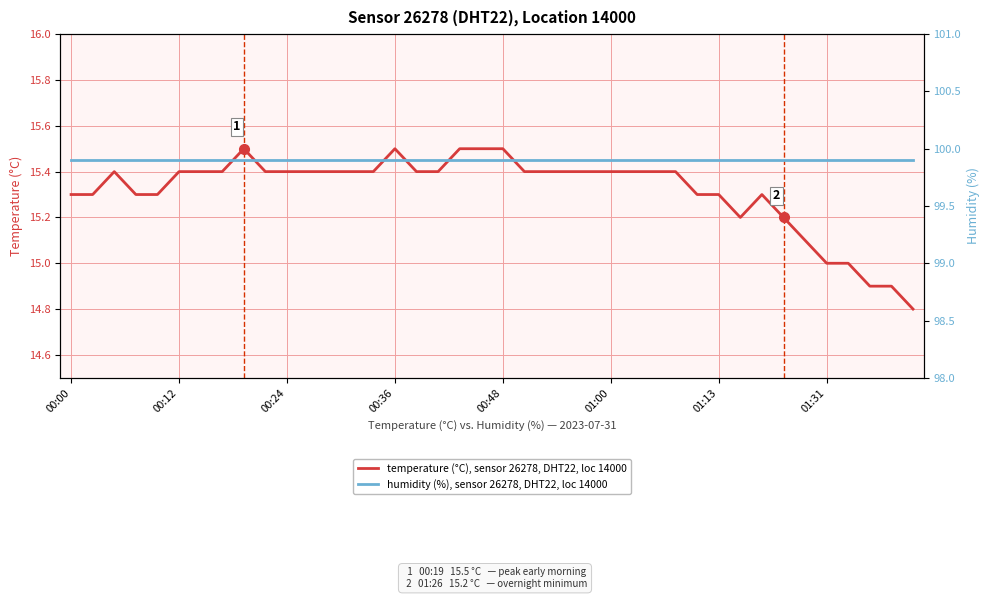

True or false: temperature (°C), sensor 26278, DHT22, loc 14000 and humidity (%), sensor 26278, DHT22, loc 14000 intersect in this chart.

False